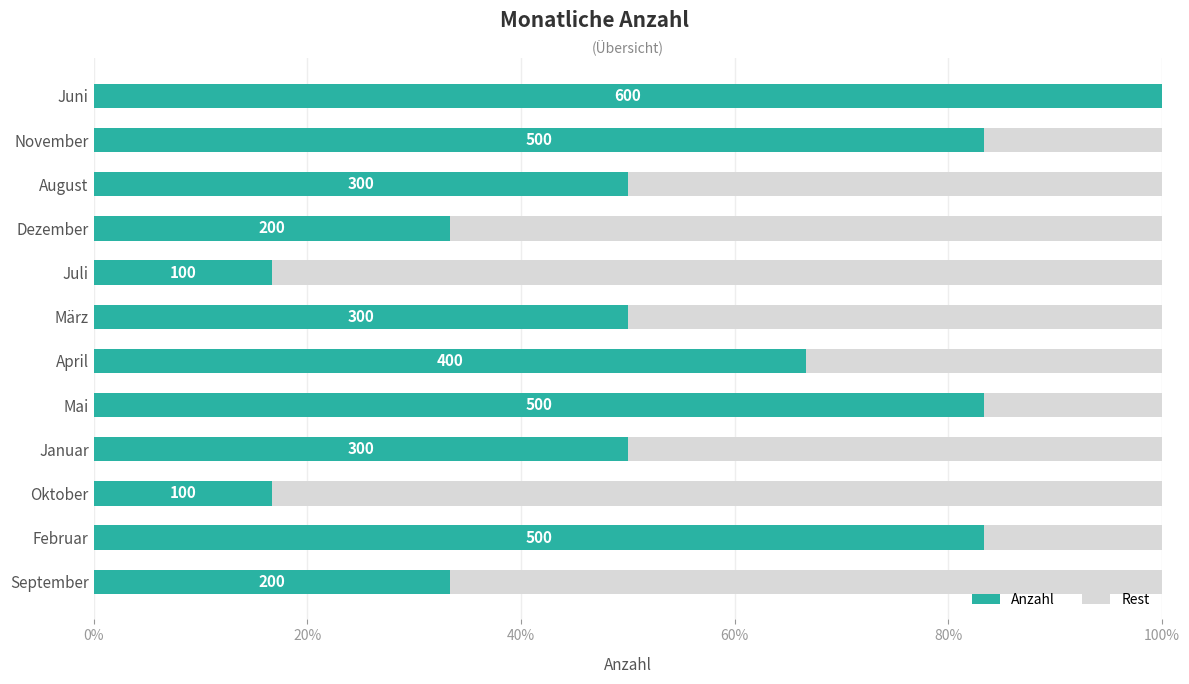

Between Juli and Januar, which is larger?

Januar